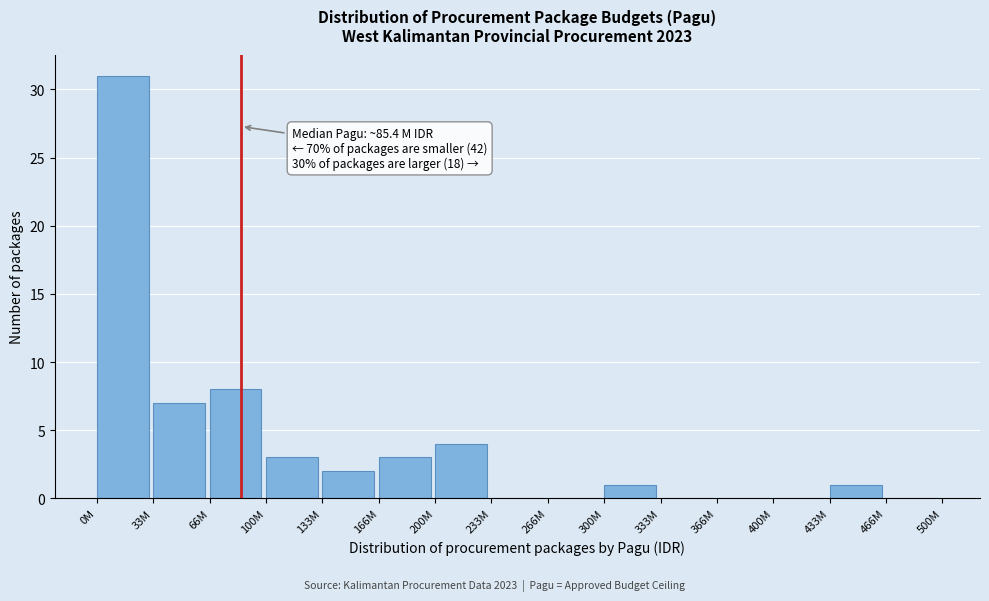

Reading left to right, list all the values displayed in this chart.

0M=31	33M=7	66M=8	100M=3	133M=2	166M=3	200M=4	233M=0	266M=0	300M=1	333M=0	366M=0	400M=0	433M=1	466M=0